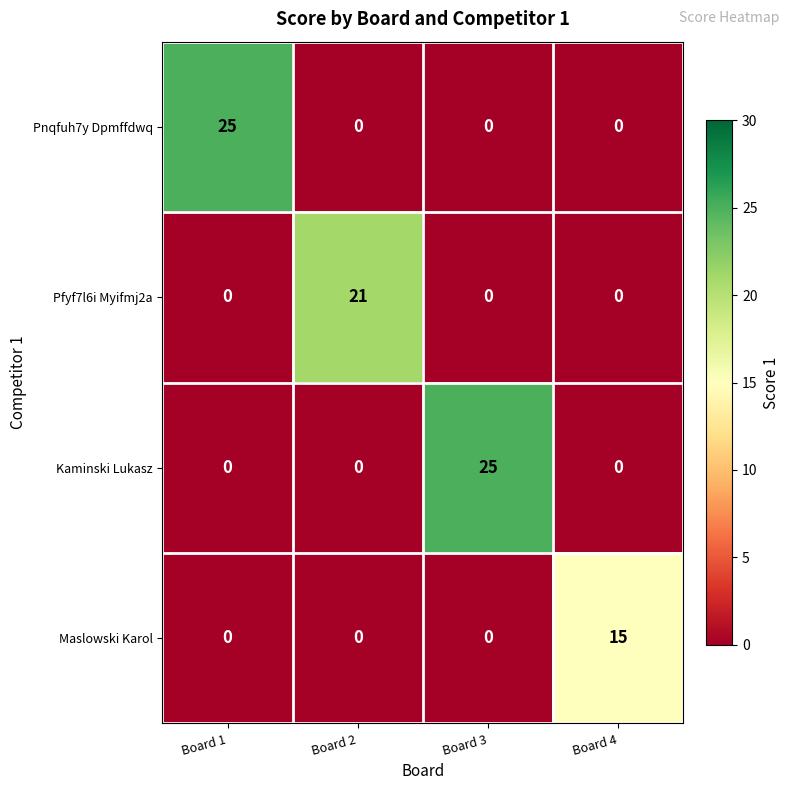

What is the greatest value displayed?

25